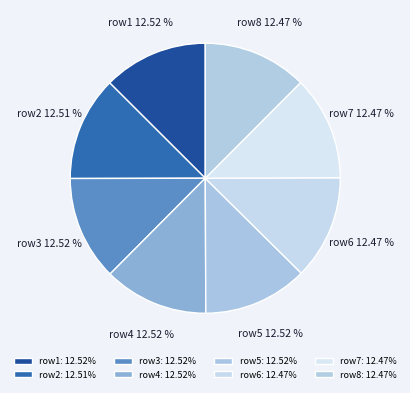

Is there any slice that represents more than half of the pie?

No